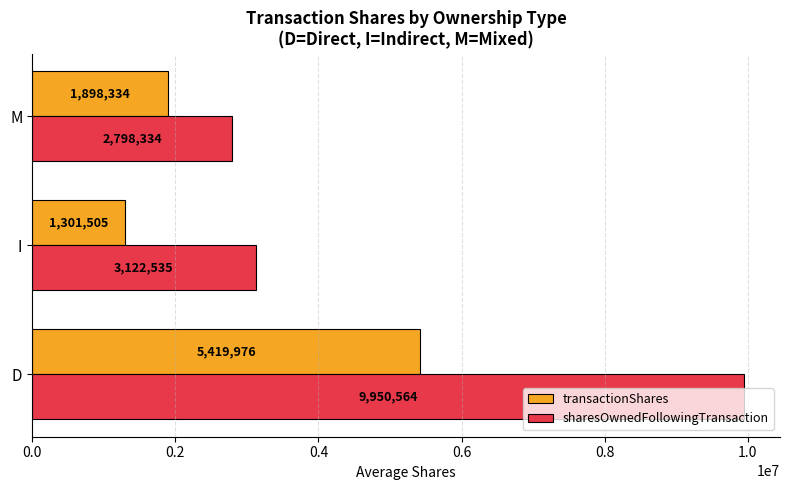

What is the difference between the maximum and minimum values in the sharesOwnedFollowingTransaction series?

7152230.7